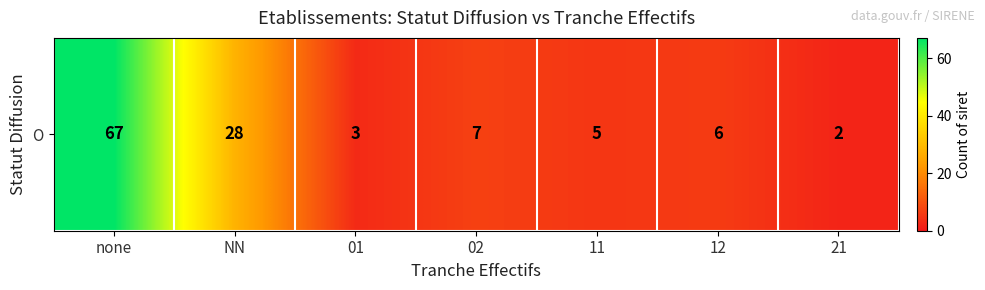

What is the difference between the values at 21 and NN?

26